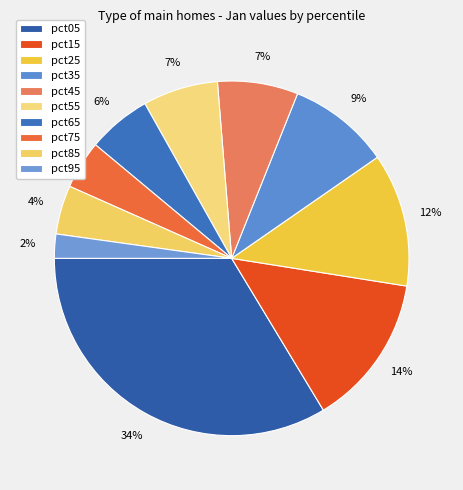

Which category has the biggest portion of the pie?

pct05